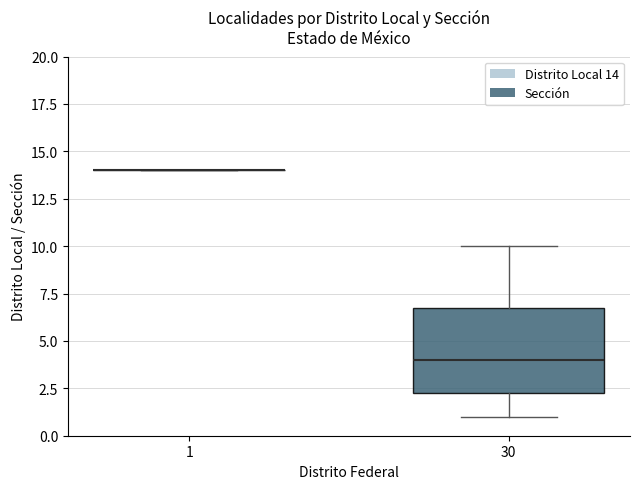

Reading left to right, read every box against the y-axis: the position of its median line, the range the box covers, and the ends of its whiskers. The values are not printed on the chart, so give them approximately, as read against the axis.

1: box collapsed to a line at 14.0, whiskers 14.0 to 14.0
30: median 4.0, box 2.5 to 7.0, whiskers 1.0 to 10.0